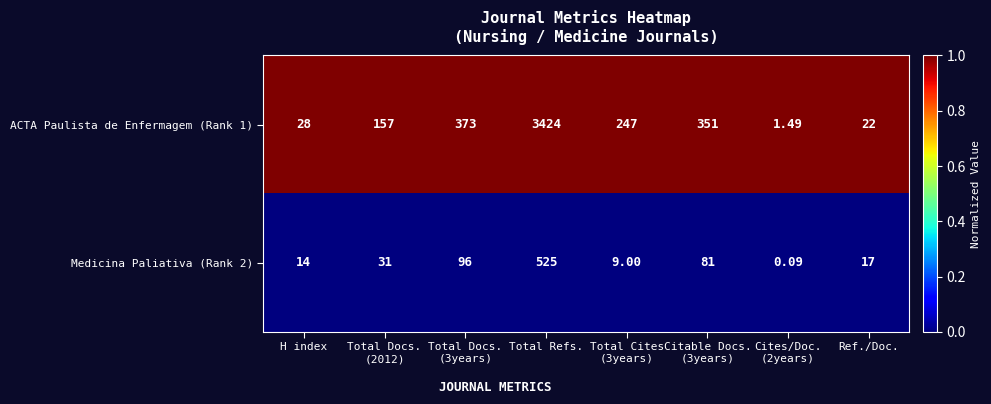

At Ref./Doc., list the series in order from largest to smallest.

ACTA Paulista de Enfermagem (Rank 1), Medicina Paliativa (Rank 2)